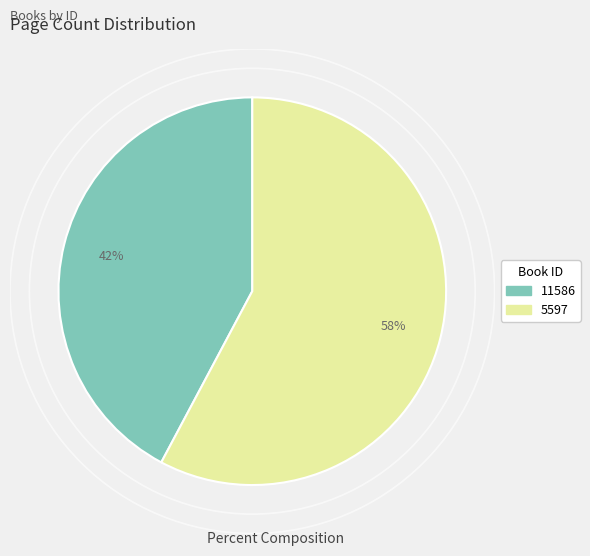

Count the number of slices in the pie.

2